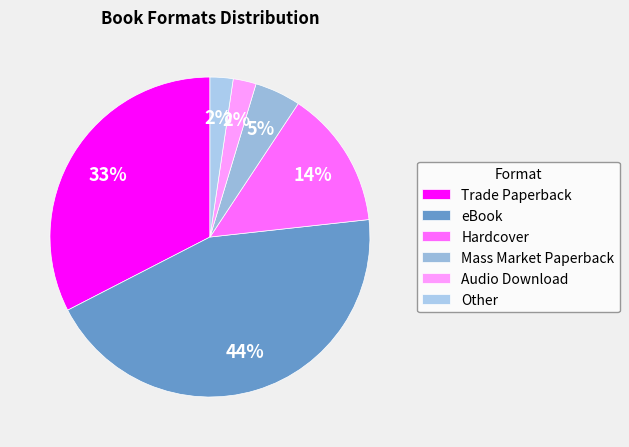

Count the number of slices in the pie.

6